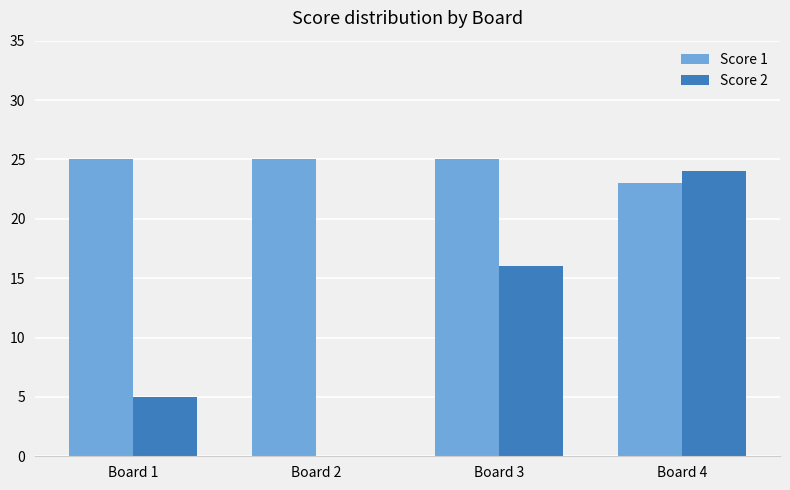

How many categories are shown in the chart?

4